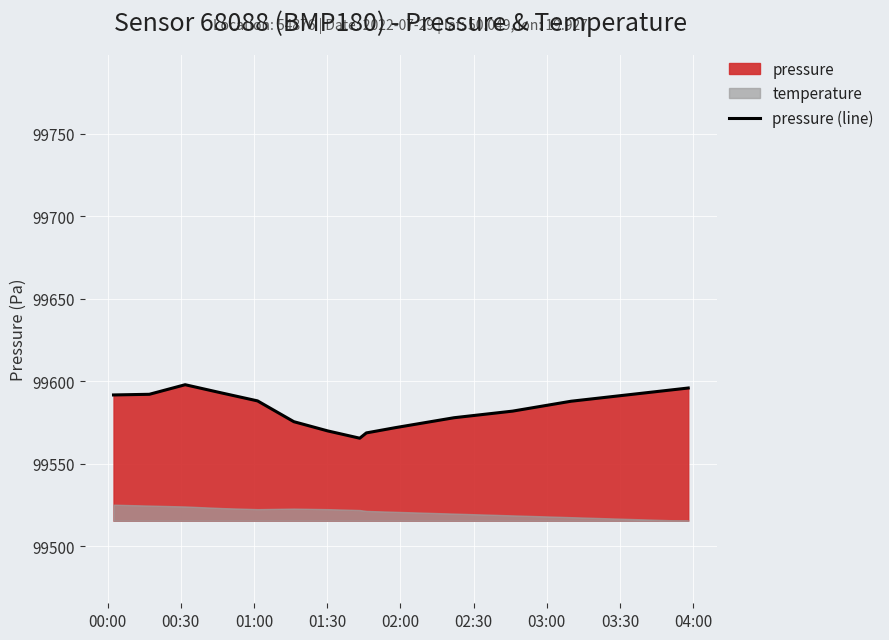

What is the highest value of the pressure (line) series?

99598.0